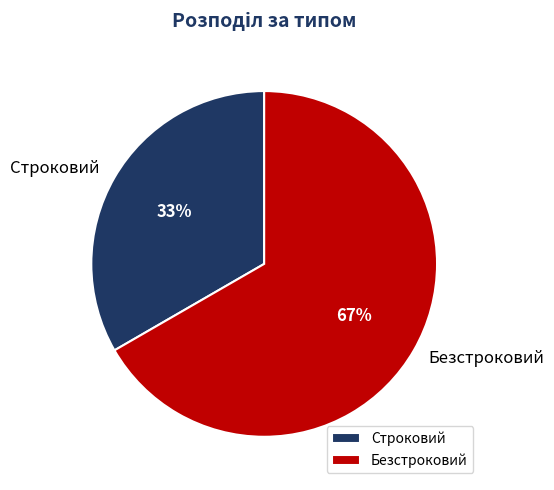

Rank the categories by value from lowest to highest.

Строковий, Безстроковий